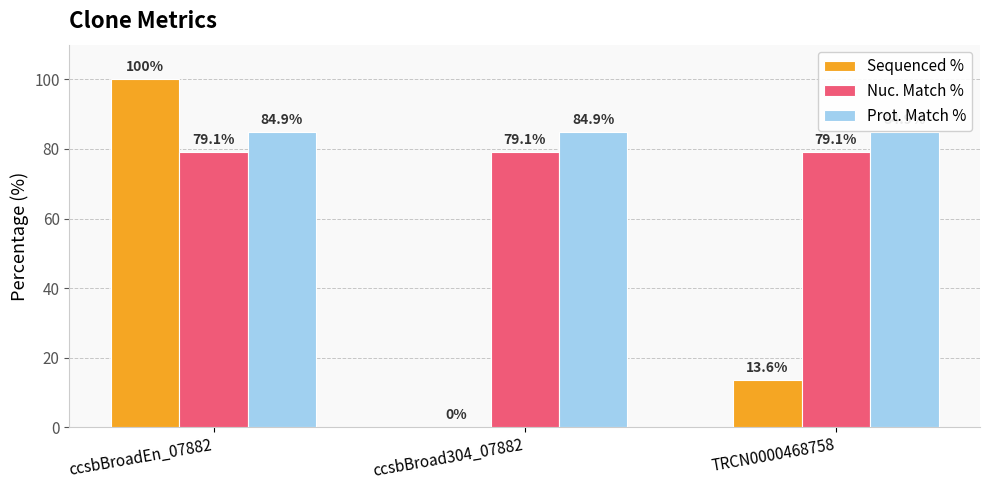

Which series has the largest total across all categories?

Prot. Match %